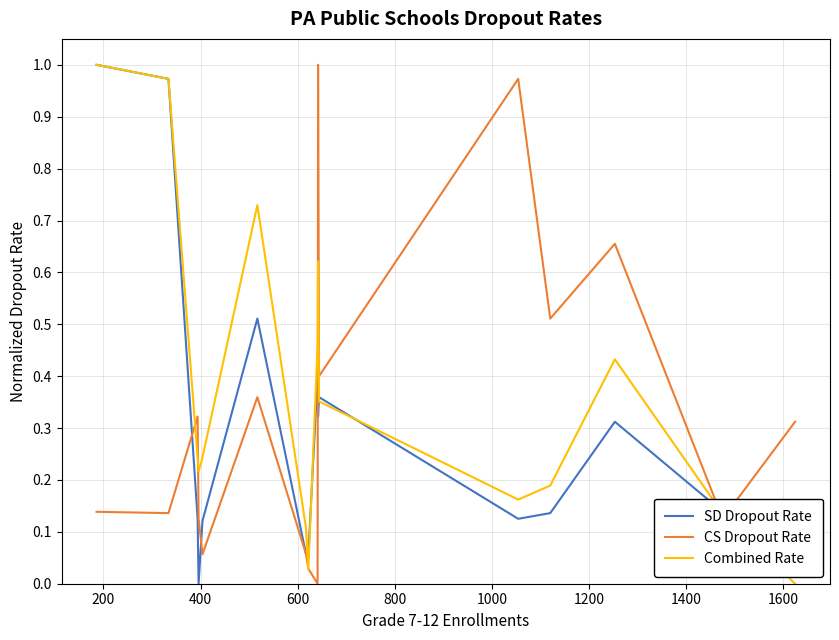

Which series has the largest total across all categories?

Combined Rate